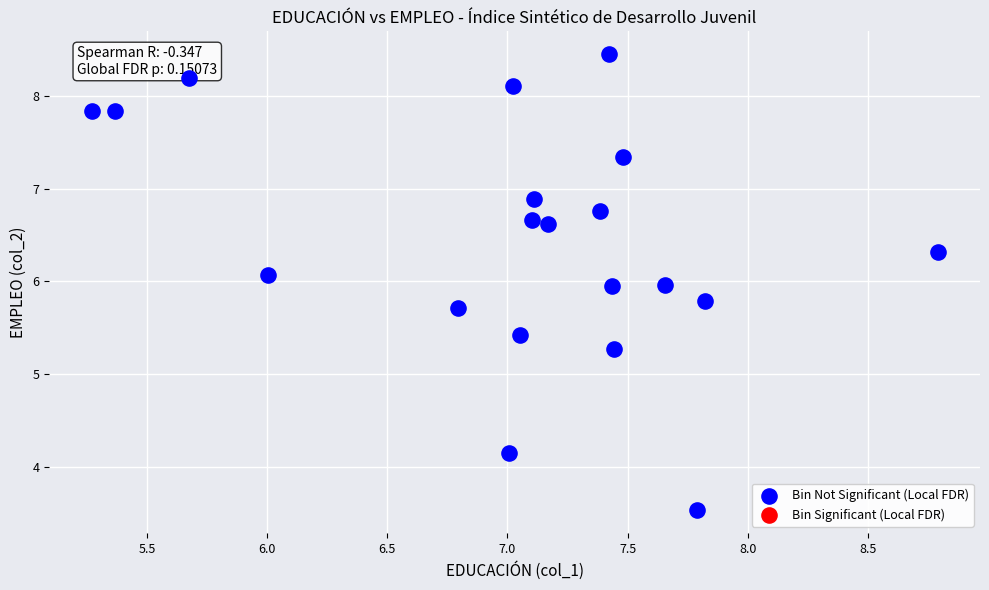

What Y value in the scatter plot is closest to 5?

5.3